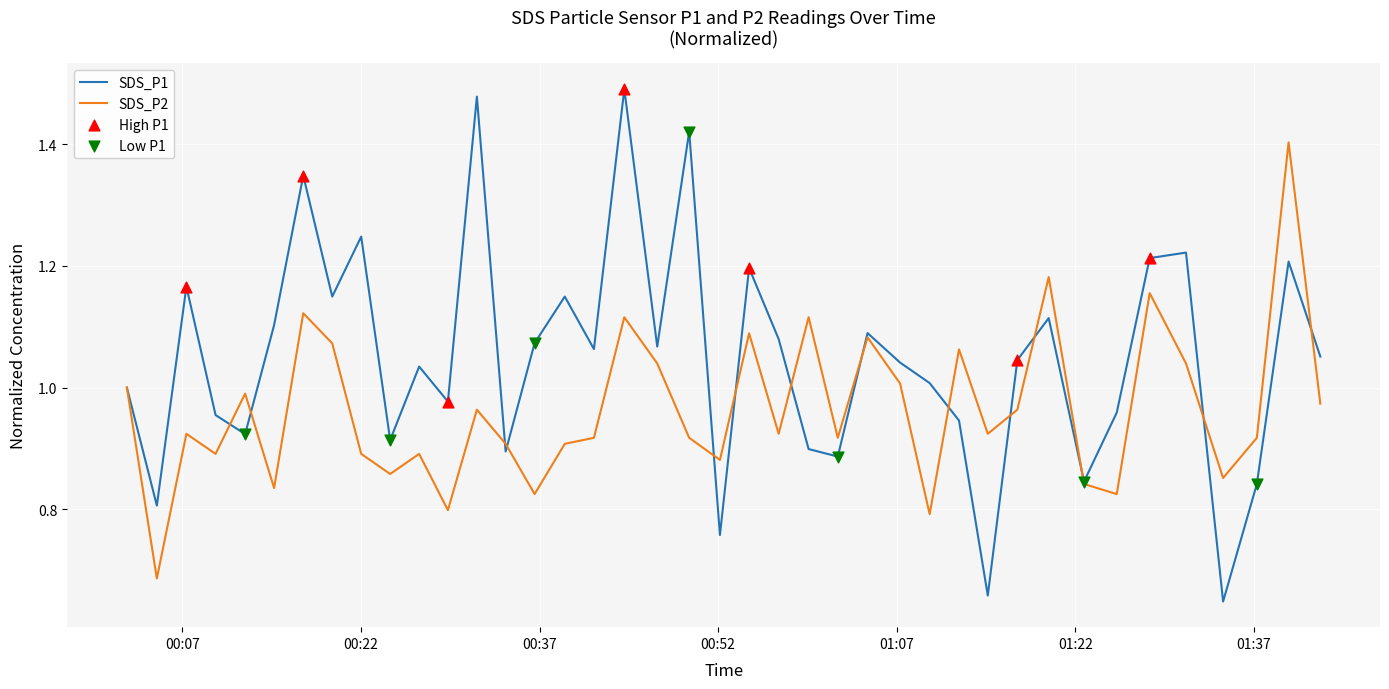

Which series has the widest spread of values?

SDS_P1